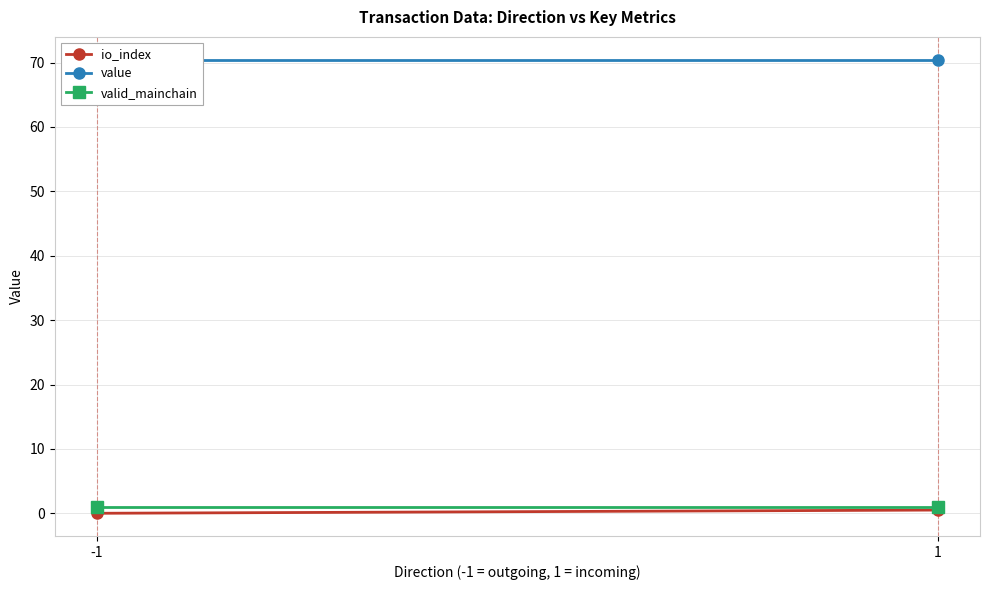

The io_index series shows 0.0 at -1. True or false?

True